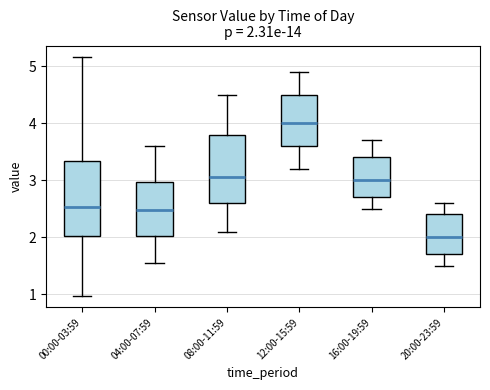

Which box is the tallest, from its lower edge to its upper edge?

00:00-03:59